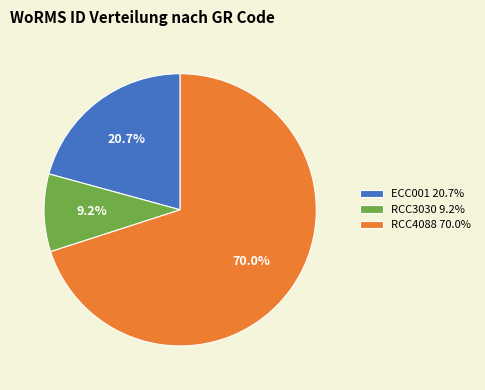

How many slices are in this pie chart?

3